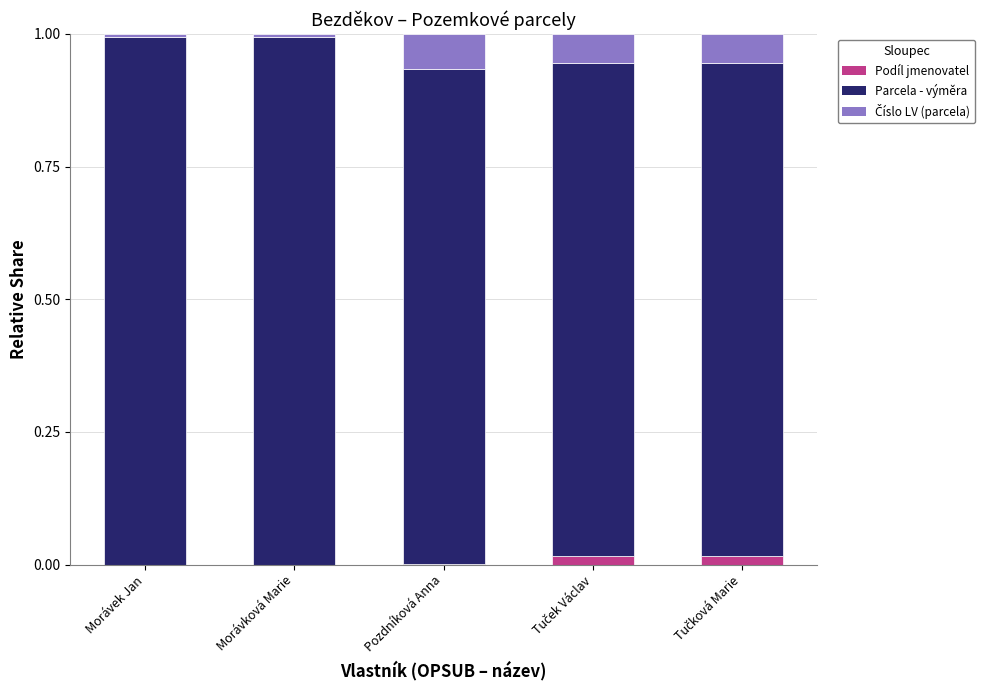

How many categories are shown in the chart?

5